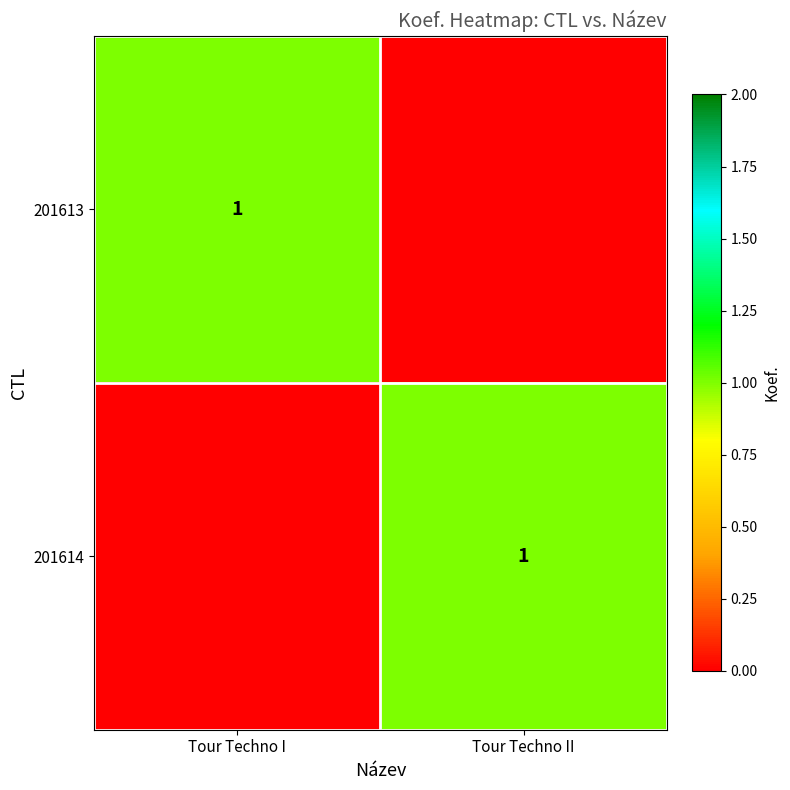

Is it true that 201614 equals 1 at Tour Techno II?

True